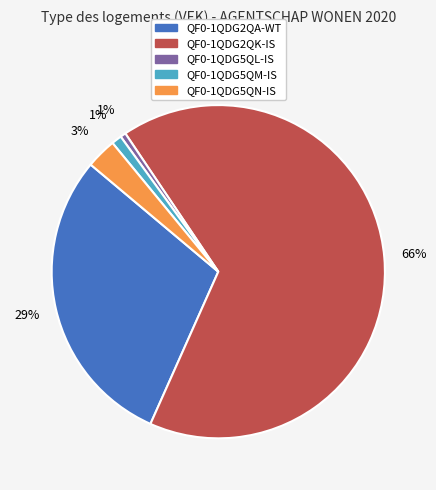

Does any single category account for the majority?

Yes